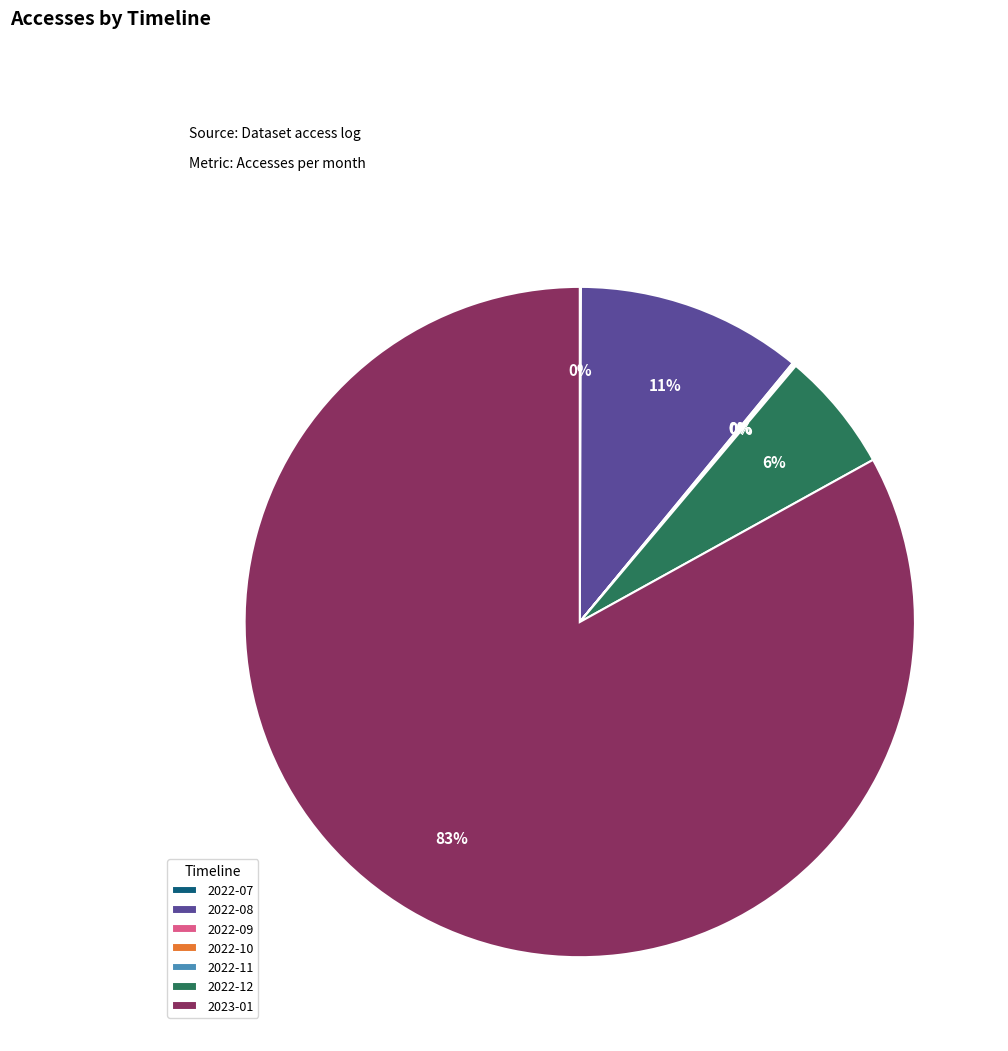

Do 2022-08 and 2023-01 together represent more than half of the pie?

Yes